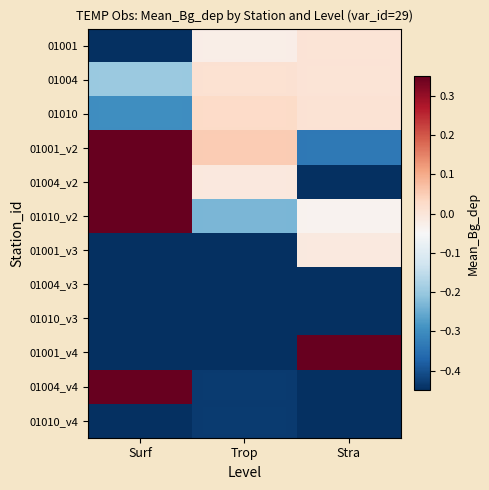

At which category does the chart reach its minimum across all series?

Surf